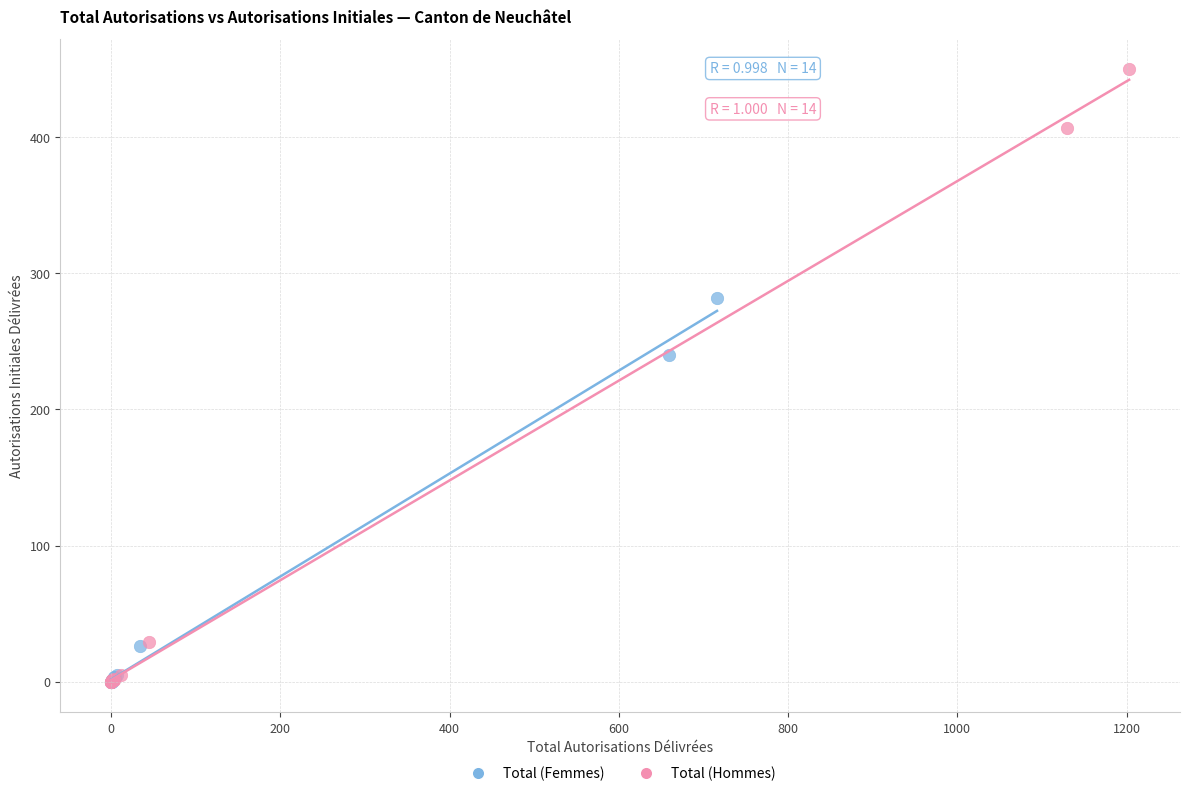

Which series has the widest spread of Y values?

Total (Hommes)